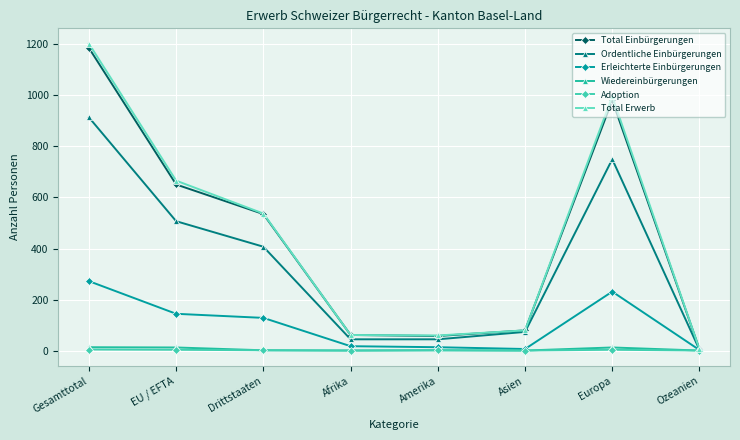

At which category does Ordentliche Einbürgerungen reach its first local peak?

Europa